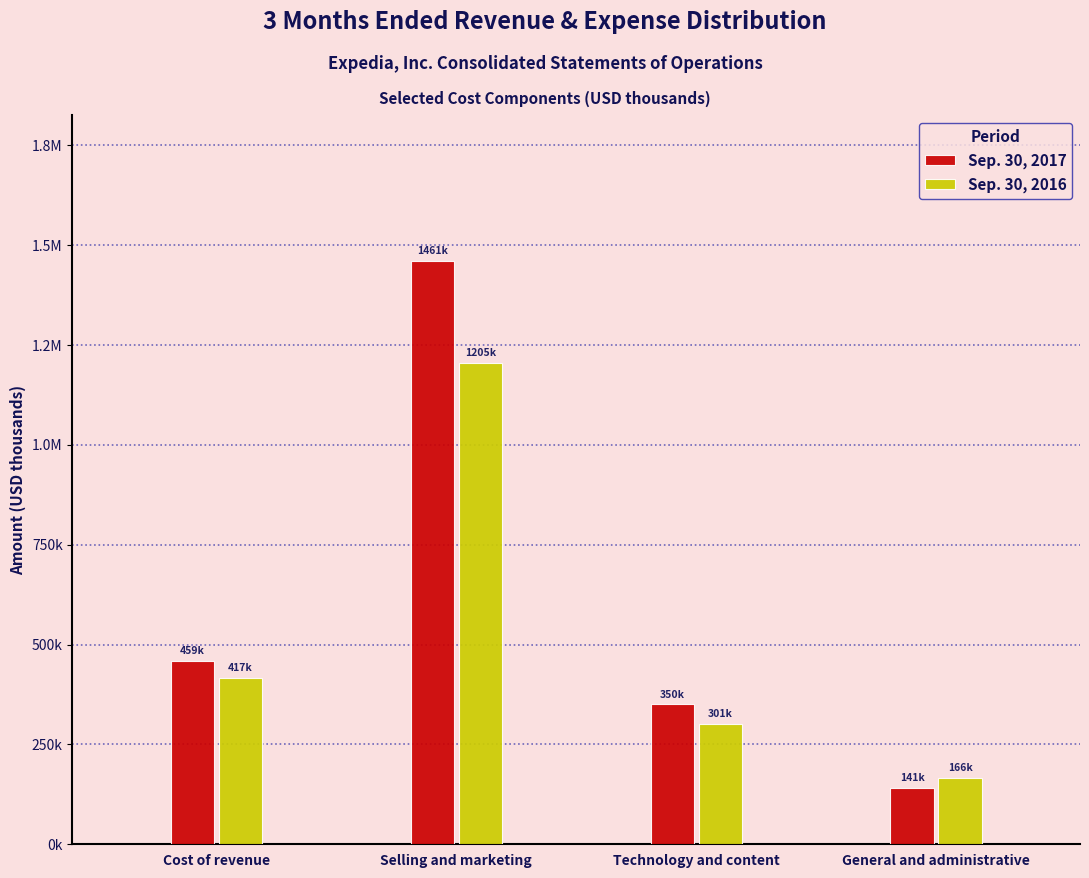

What are all the series names shown in the legend?

Sep. 30, 2017, Sep. 30, 2016